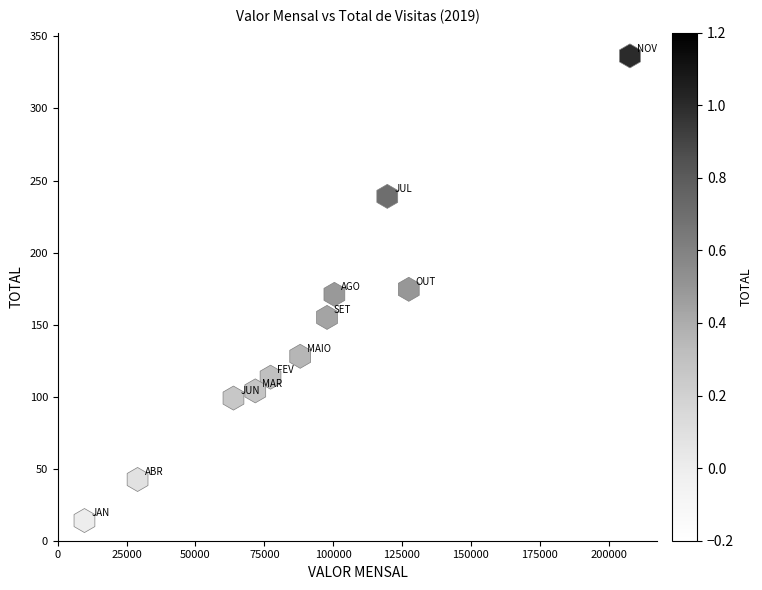

What is the range of Y values (max minus min)?

322.5